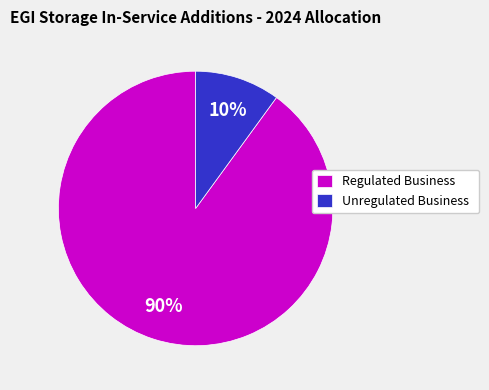

What is the majority slice?

Regulated Business